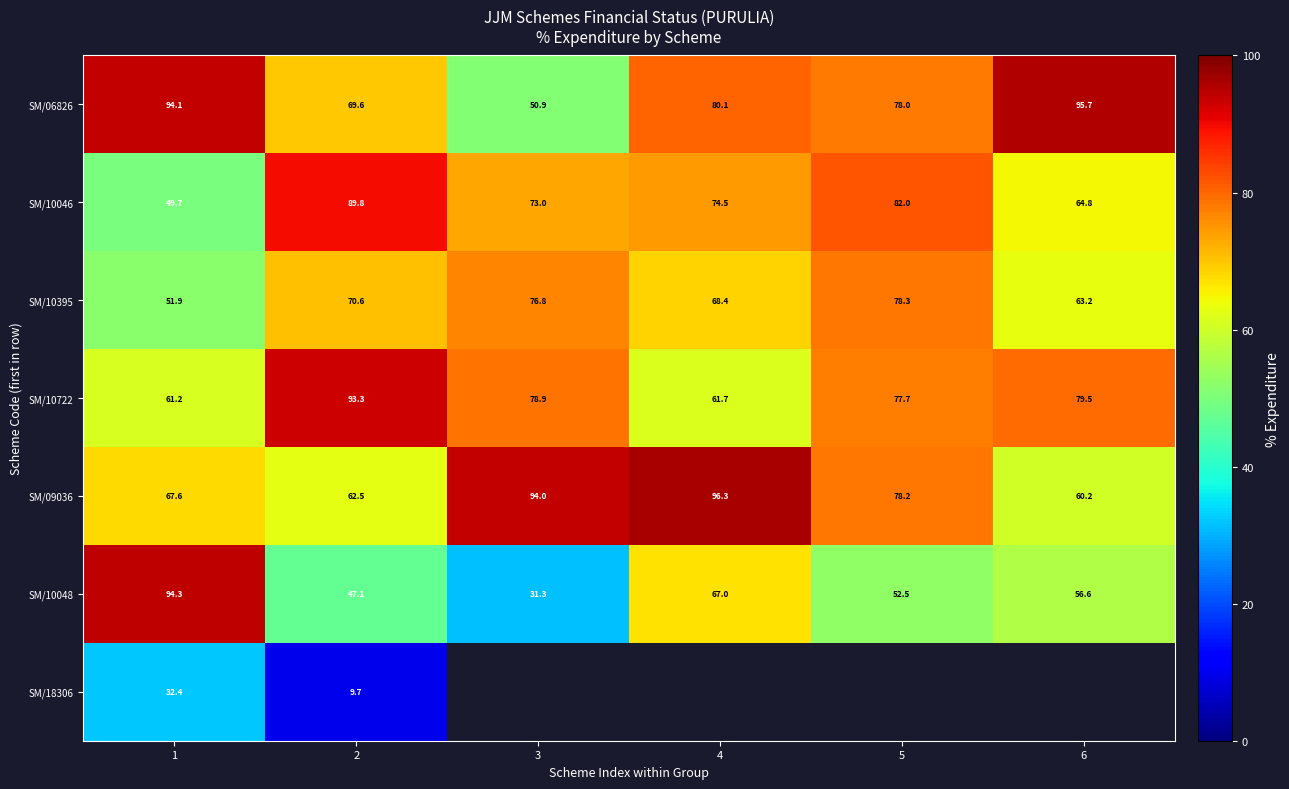

List the labels in order of row_0 value, smallest first.

3, 2, 5, 4, 1, 6